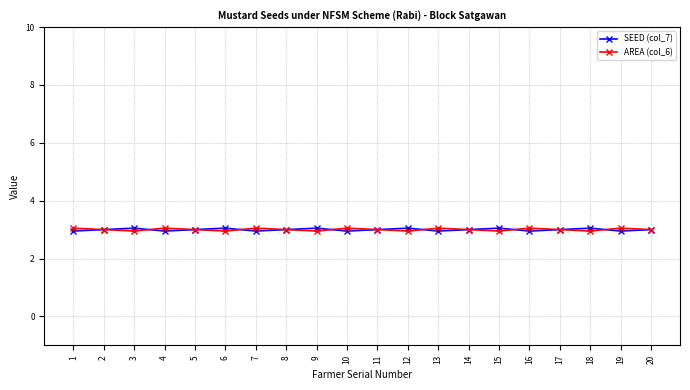

What is the difference between the SEED (col_7) values at 13 and 15?

0.1